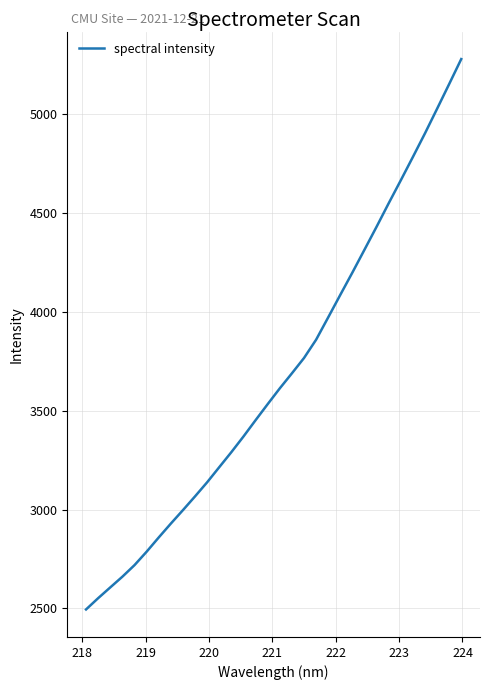

What is the minimum value shown in the chart?

2494.4